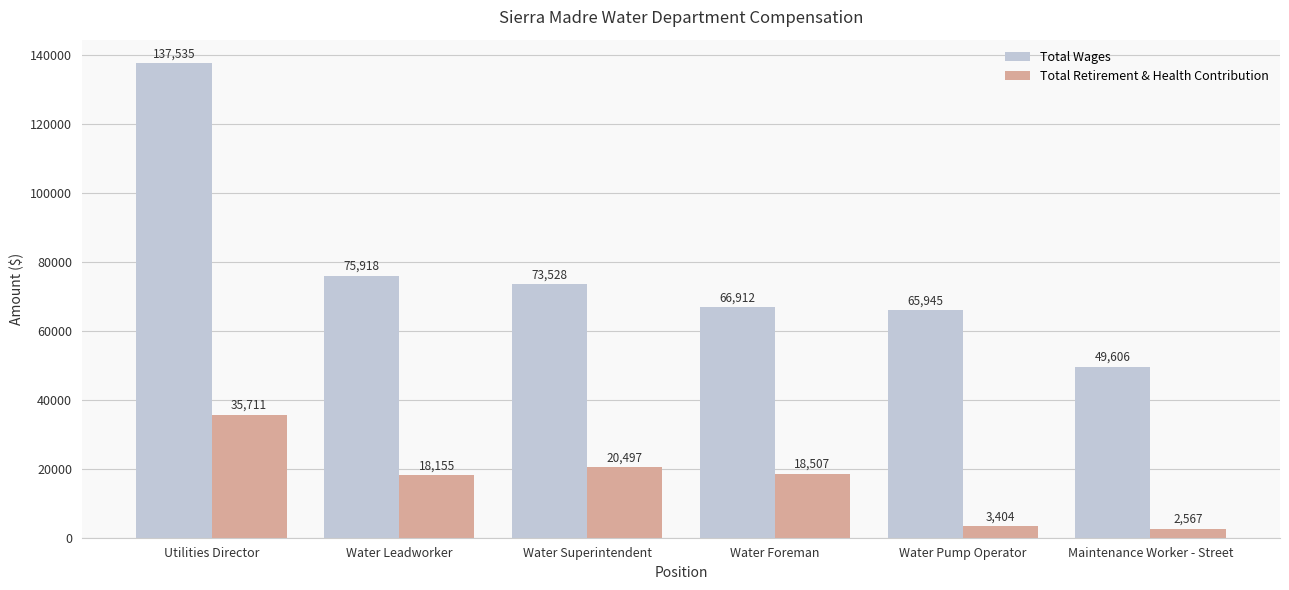

Reading left to right, what are all the values shown in this chart?

Total Wages: Utilities Director=137535	Water Leadworker=75918	Water Superintendent=73528	Water Foreman=66912	Water Pump Operator=65945	Maintenance Worker - Street=49606
Total Retirement & Health Contribution: Utilities Director=35711	Water Leadworker=18155	Water Superintendent=20497	Water Foreman=18507	Water Pump Operator=3404	Maintenance Worker - Street=2567